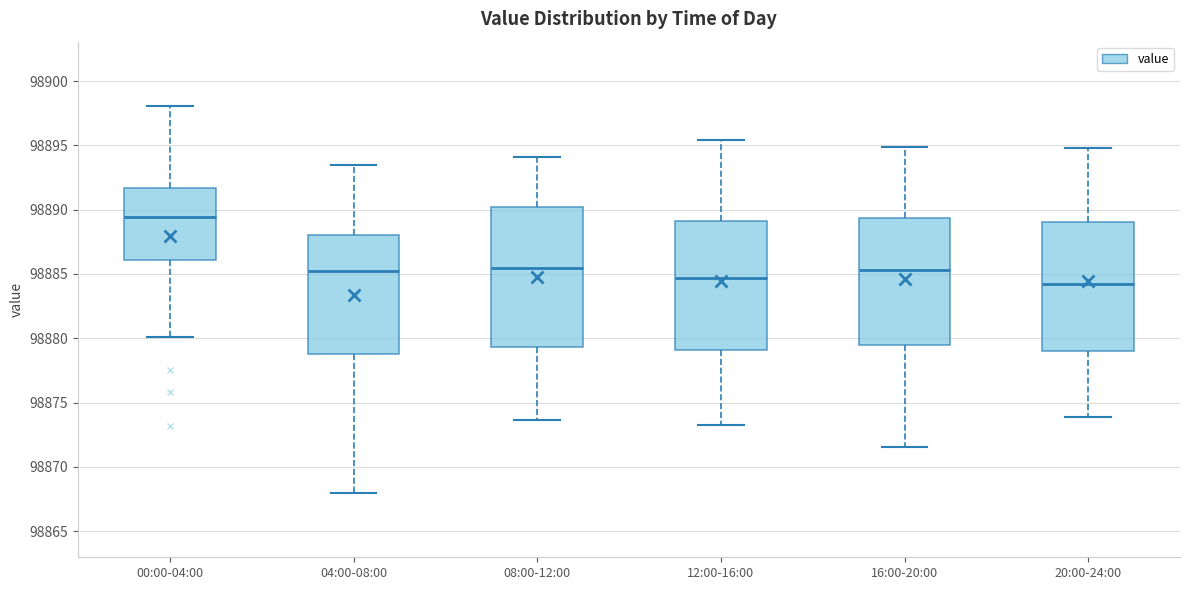

Reading left to right, read every box against the y-axis: the position of its median line, the range the box covers, and the ends of its whiskers. The values are not printed on the chart, so give them approximately, as read against the axis.

00:00-04:00: median 98889.5, box 98886.0 to 98891.5, whiskers 98880.0 to 98898.0
04:00-08:00: median 98885.5, box 98879.0 to 98888.0, whiskers 98868.0 to 98893.5
08:00-12:00: median 98885.5, box 98879.5 to 98890.0, whiskers 98873.5 to 98894.0
12:00-16:00: median 98884.5, box 98879.0 to 98889.0, whiskers 98873.0 to 98895.5
16:00-20:00: median 98885.5, box 98879.5 to 98889.5, whiskers 98871.5 to 98895.0
20:00-24:00: median 98884.0, box 98879.0 to 98889.0, whiskers 98874.0 to 98895.0